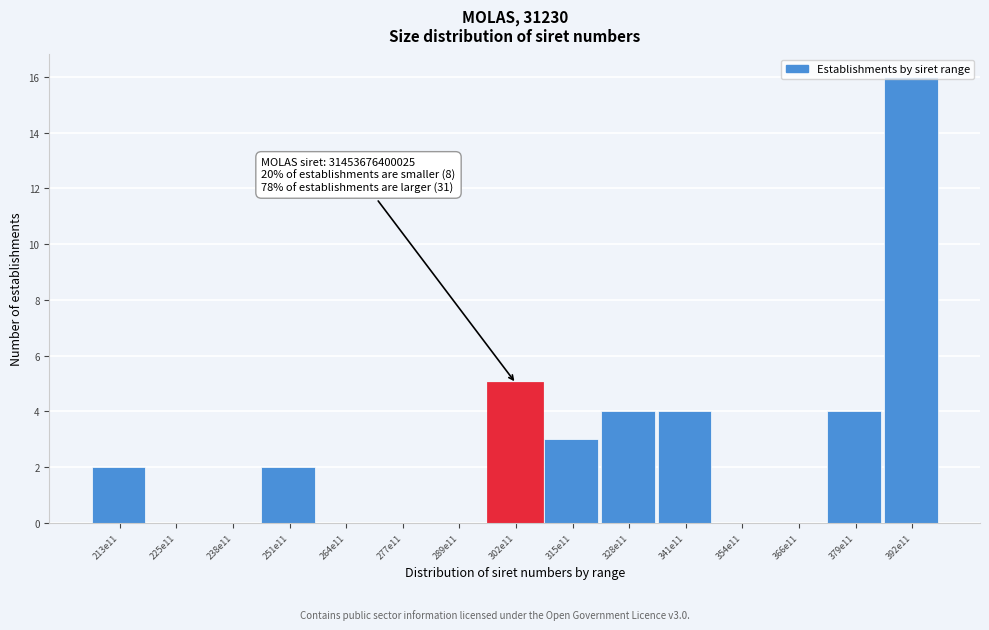

At which label is the value closest to 8?

302e11